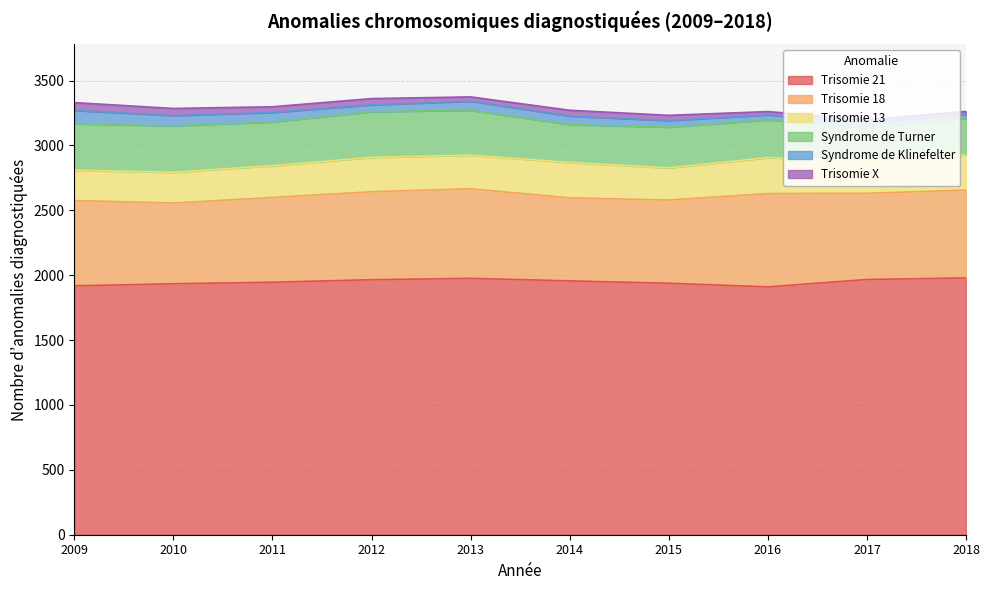

At how many categories does at least one series exceed 1438?

10